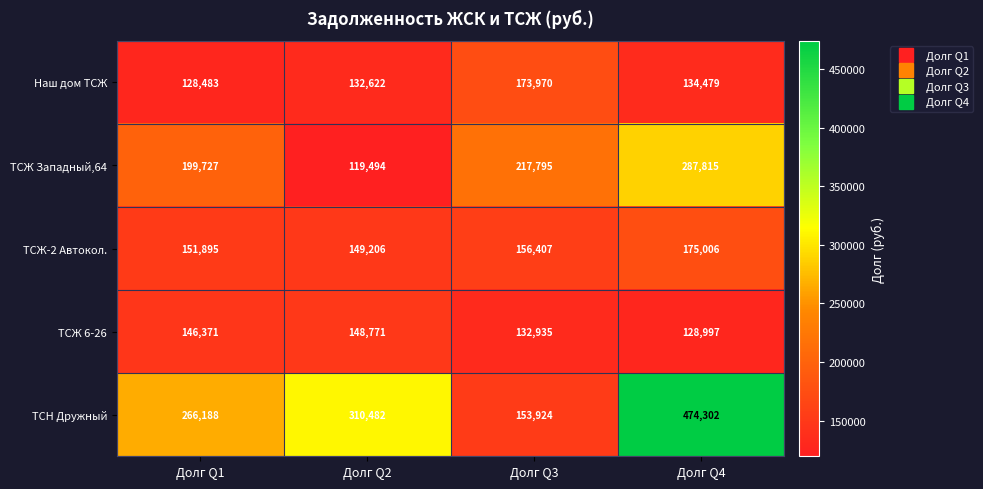

At which label does Наш дом ТСЖ first exceed 134479?

Долг Q3